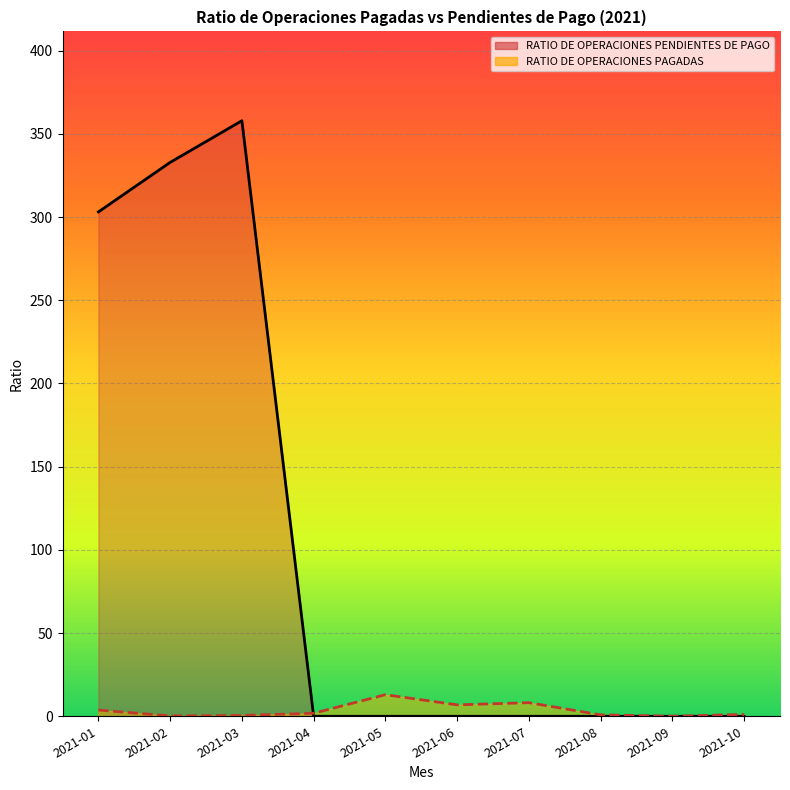

At which label does RATIO DE OPERACIONES PAGADAS first exceed 1?

2021-01